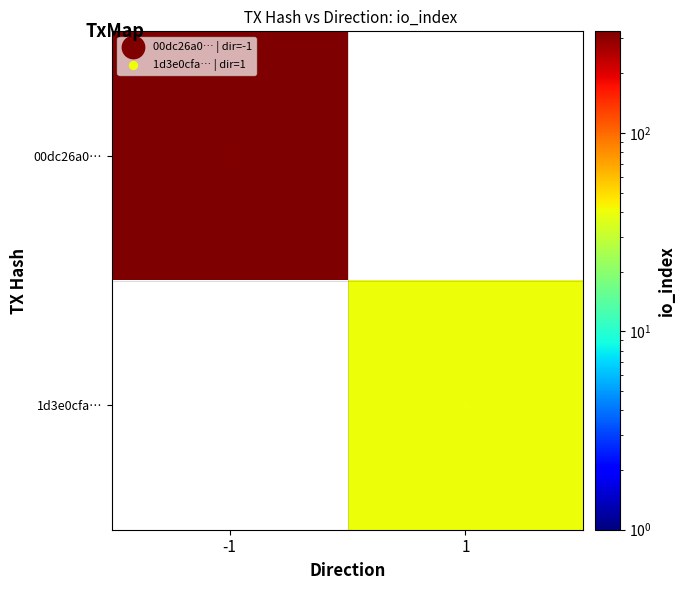

What is the minimum value shown in the chart?

40.0